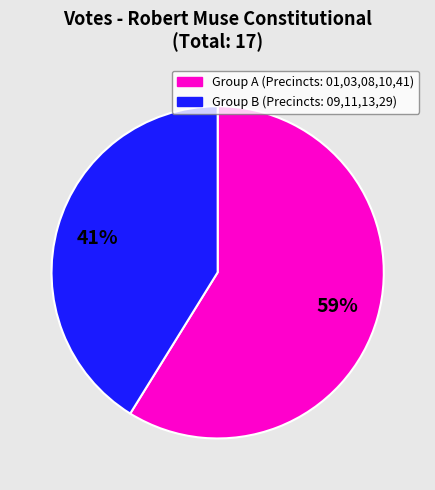

To the nearest percent, what is the average slice percentage?

50%